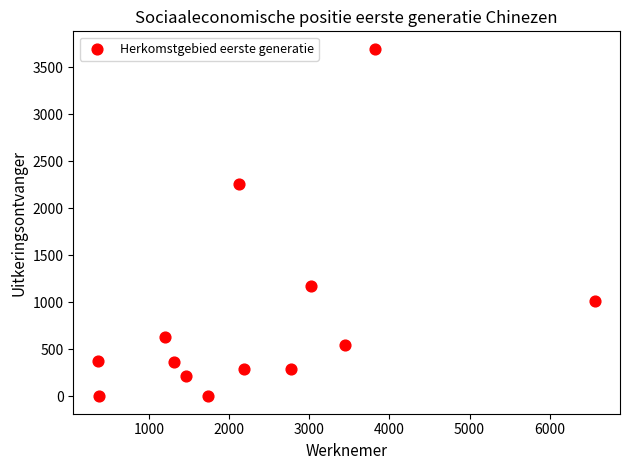

What is the range of Y values (max minus min)?

3697